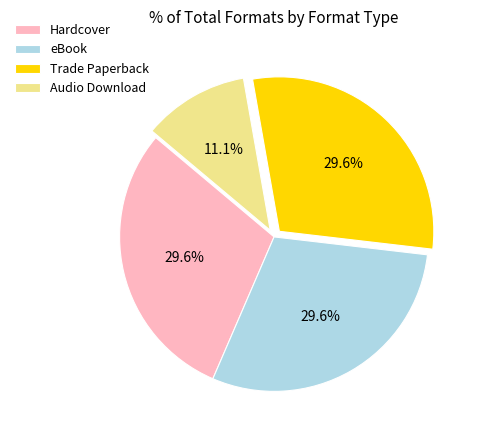

What percentage is the Trade Paperback slice, to the nearest percent?

30%